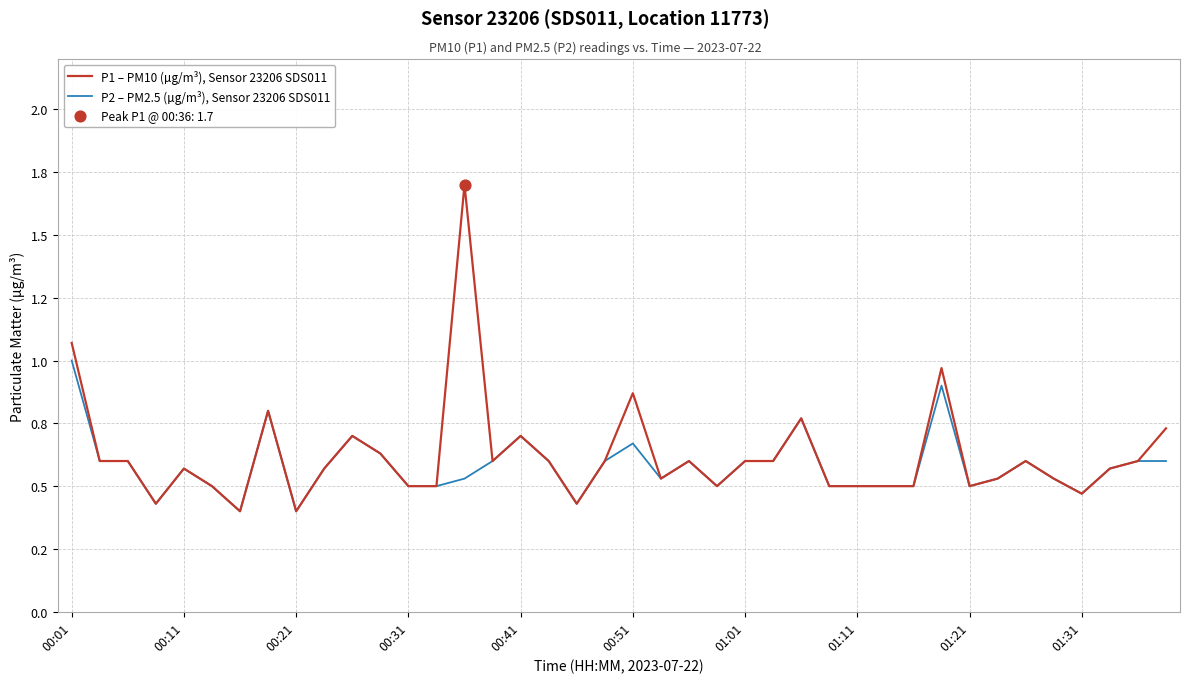

Is this an area chart (filled region under the line)?

No